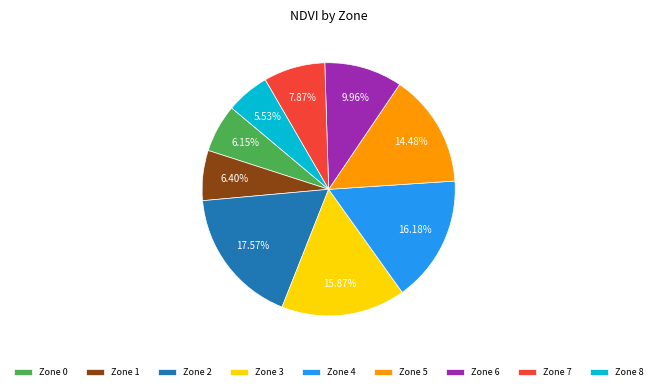

Approximately how many times larger is the value at Zone 4 compared to Zone 8?

2.9